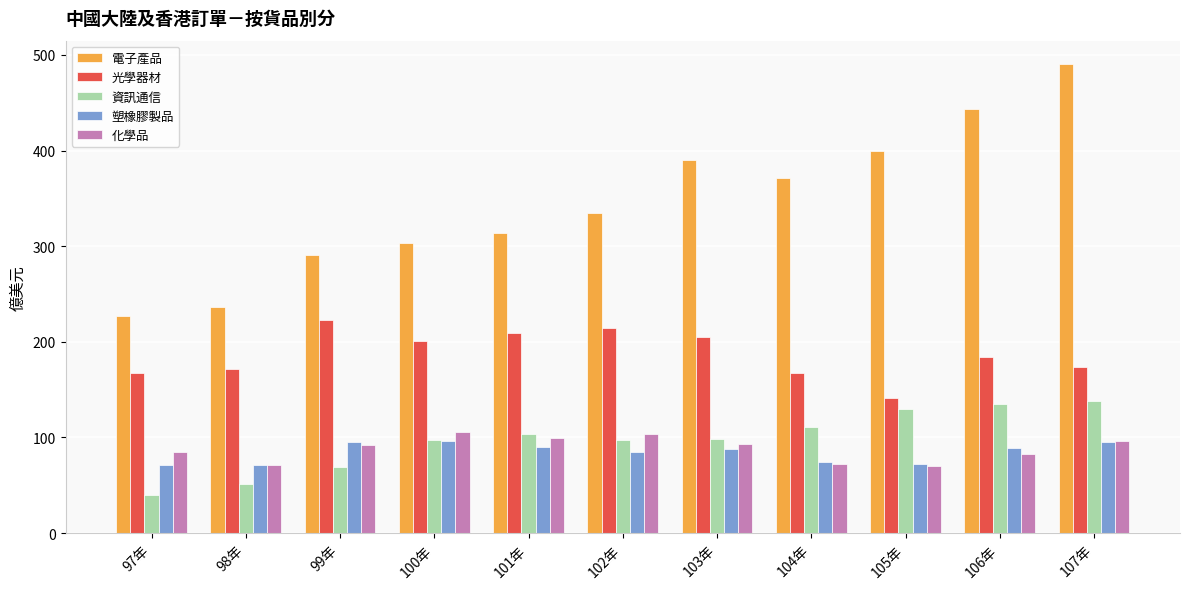

At how many categories does at least one series exceed 185?

11